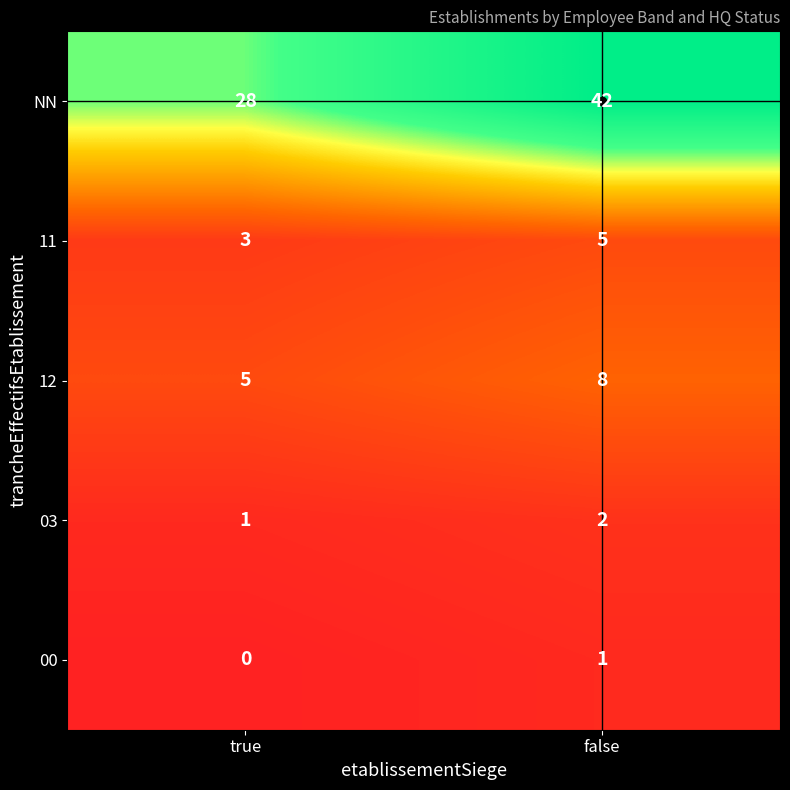

The 12 series shows 8 at false. True or false?

True